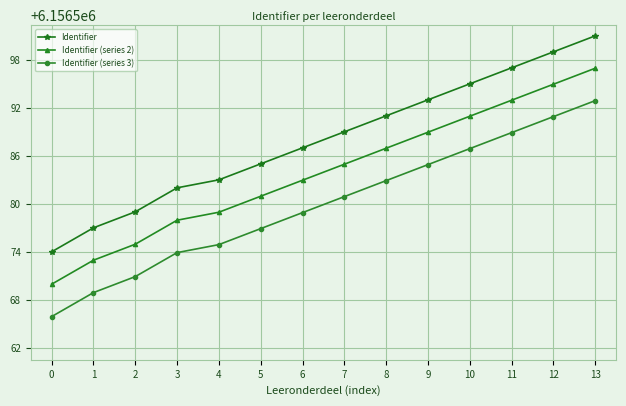

At which label does Identifier reach its peak?

13